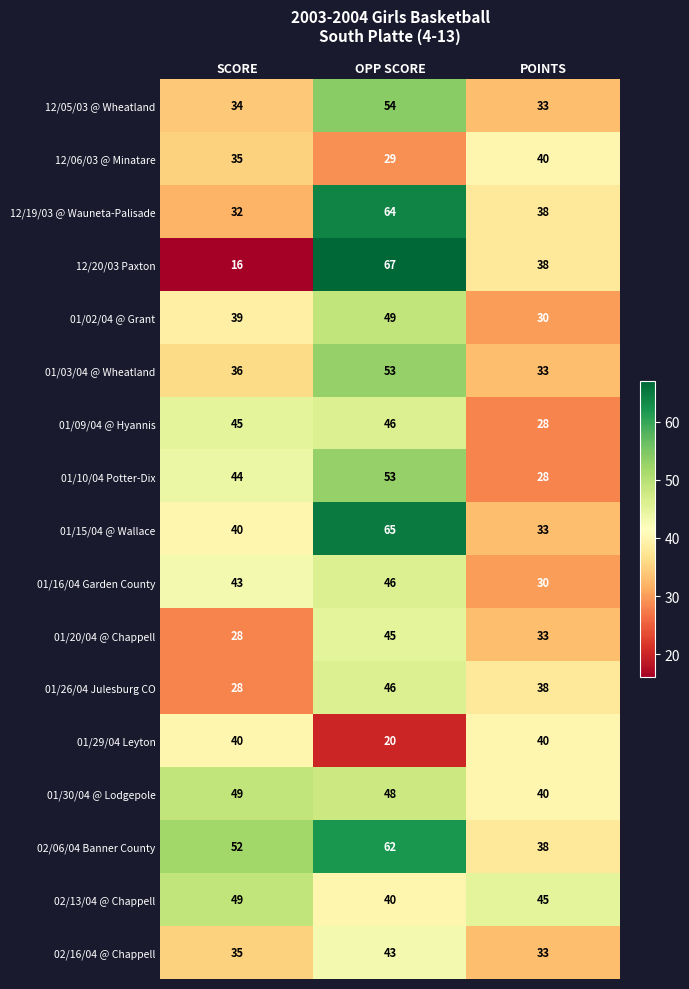

Is it true that 01/09/04 @ Hyannis equals 19 at OPP SCORE?

False